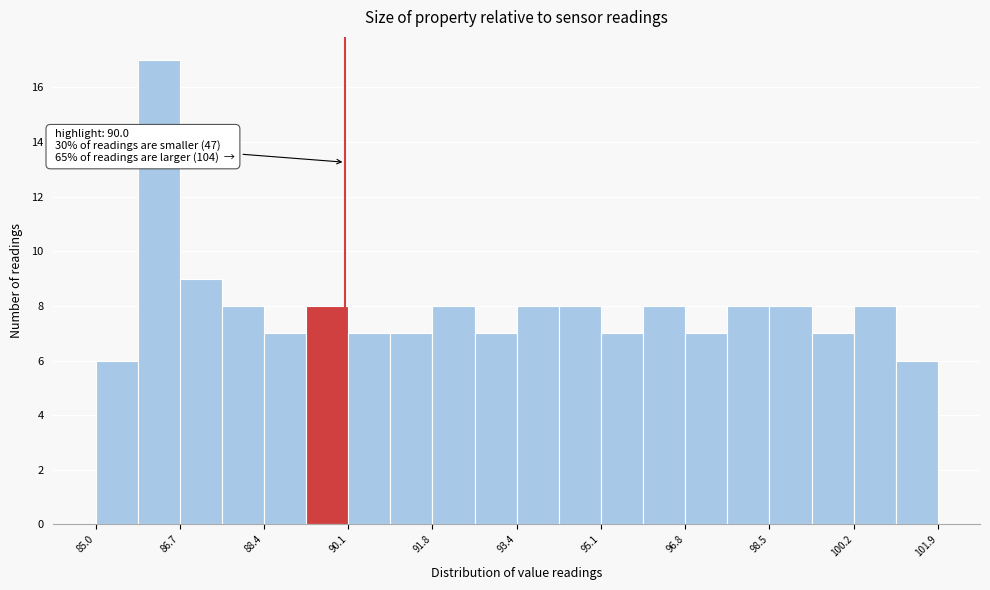

Which range on the x-axis has the tallest bar?

85.8 to 86.6